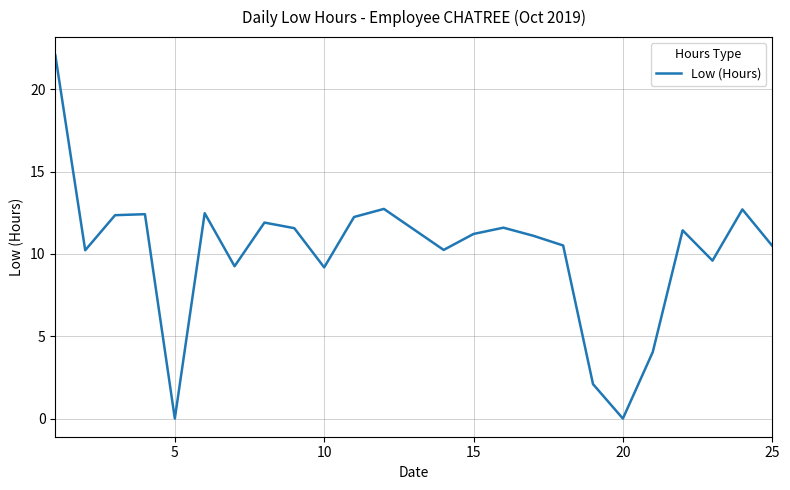

What is the greatest value displayed?

22.1